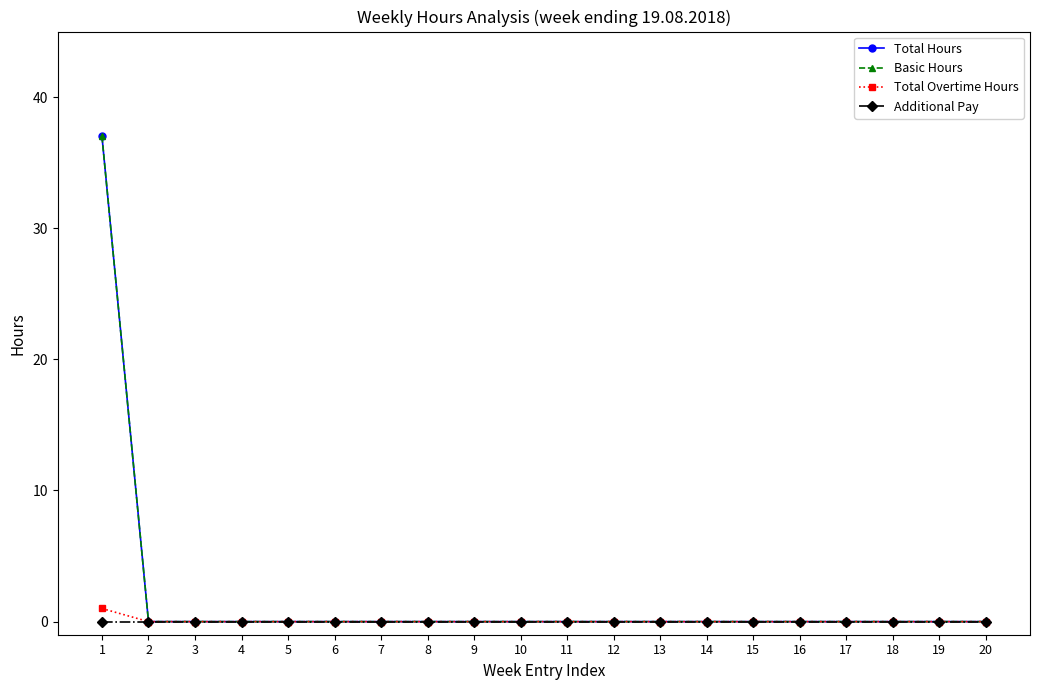

How many lines are shown in the chart?

4